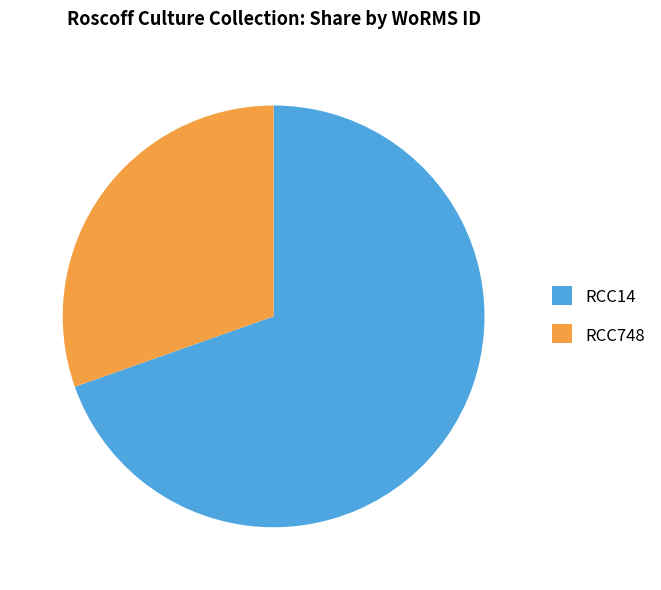

The RCC14 slice represents 81% of the pie. True or false?

False